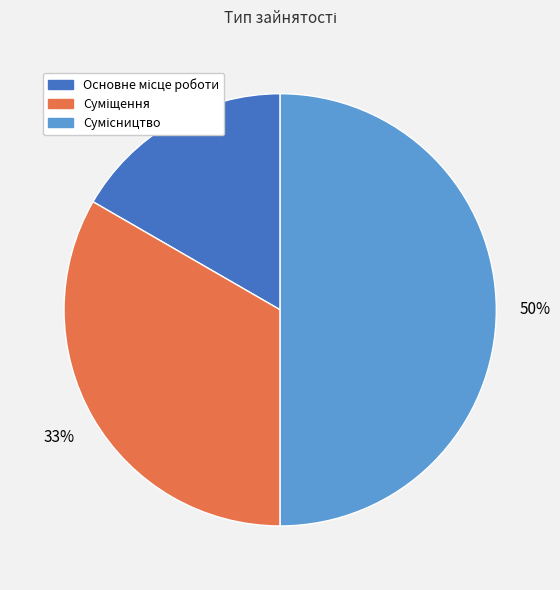

To the nearest percent, what is the difference between the largest and smallest slice percentages?

33%